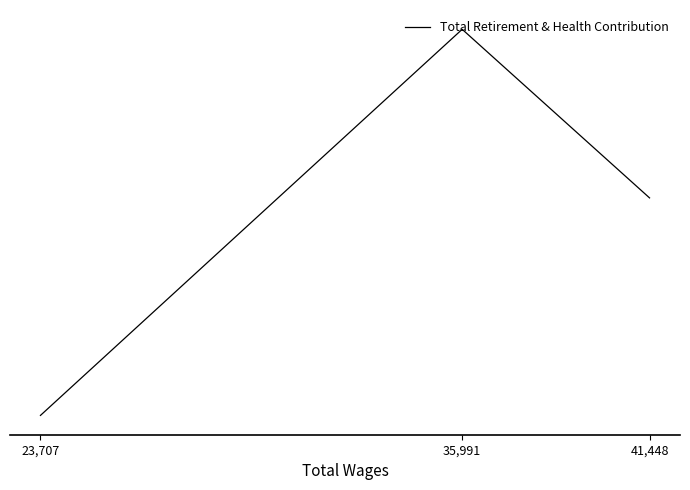

At which label does the data first exceed 3379?

35,991